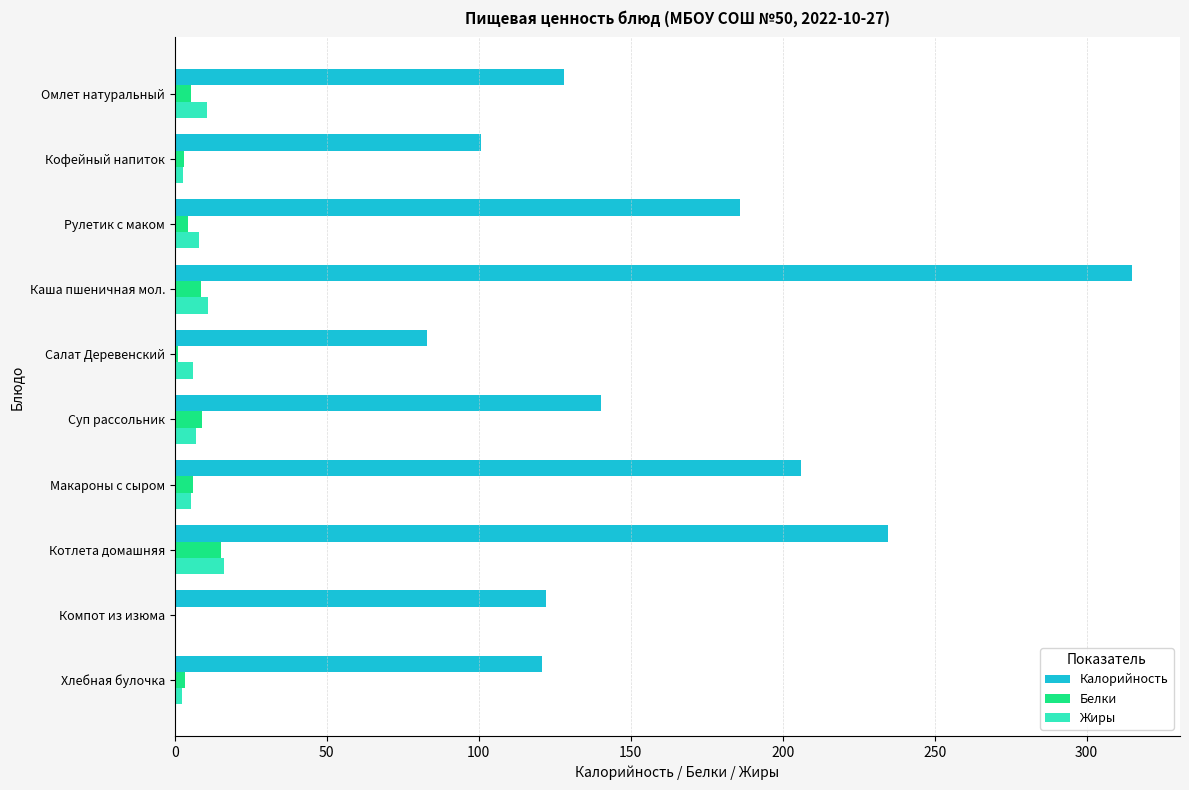

Which category has the highest value across all series?

Каша пшеничная мол.